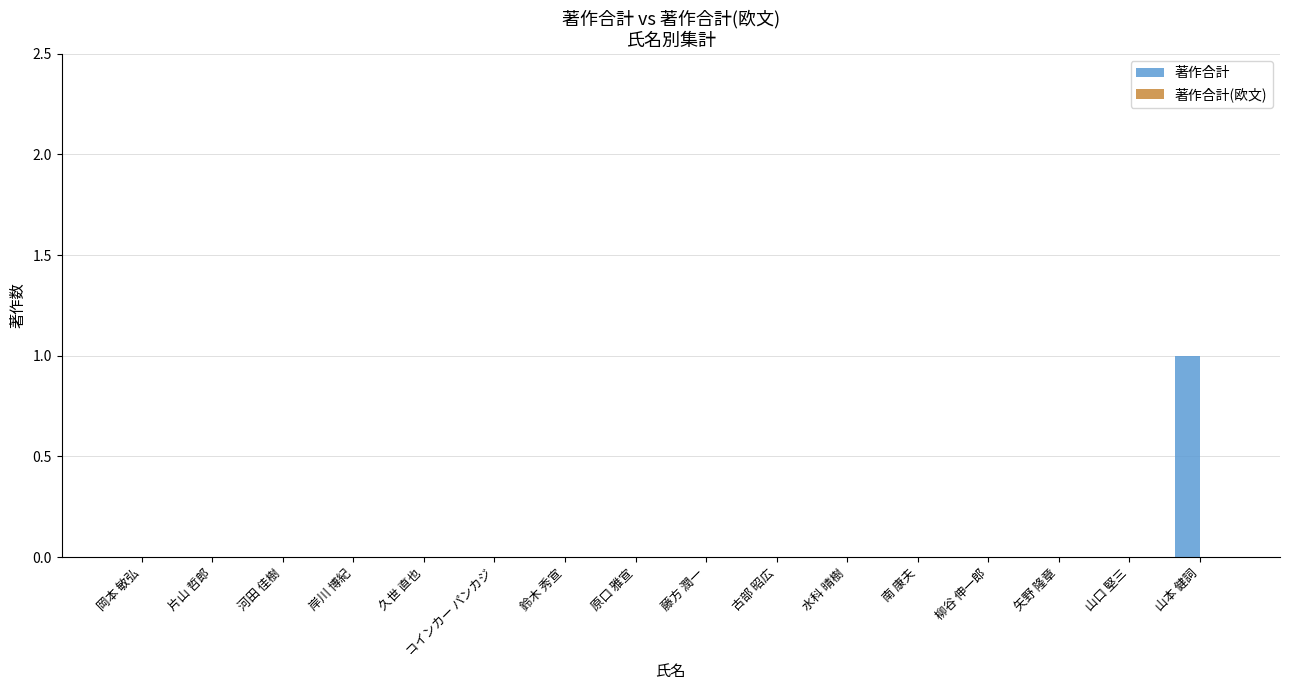

The chart shows a value of 0 at 原口 雅宣. True or false?

True